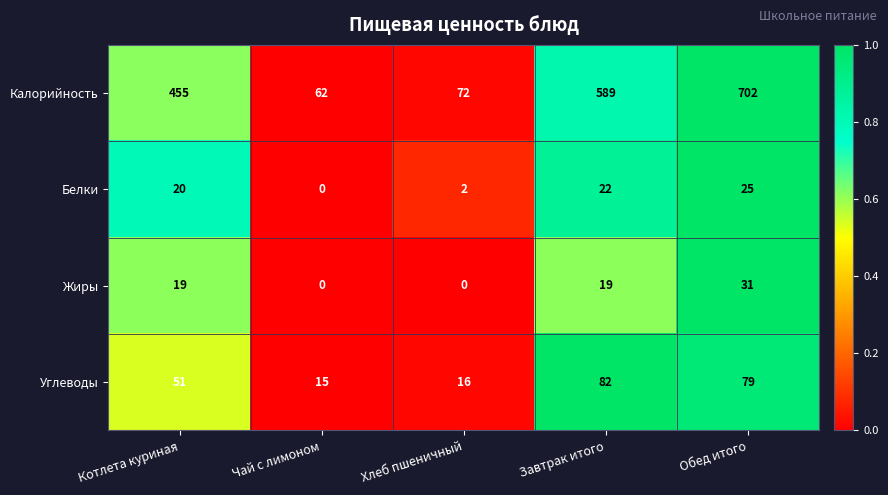

How many categories are shown in the chart?

5